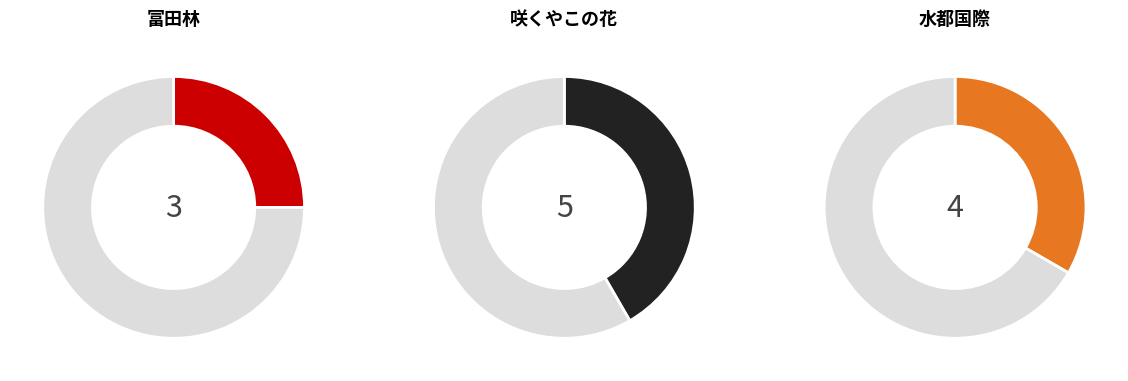

Approximately how many times larger is the value at 富田林 compared to 水都国際?

0.8